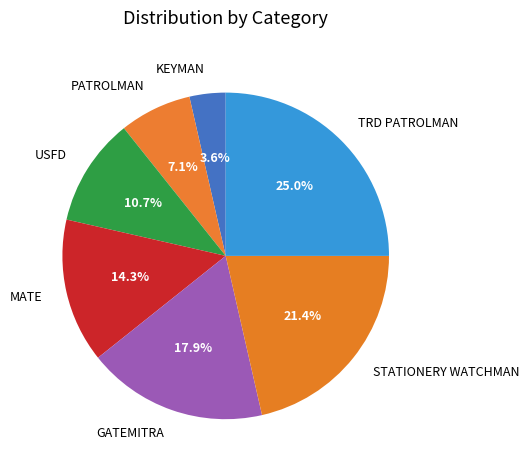

Count the number of slices in the pie.

7